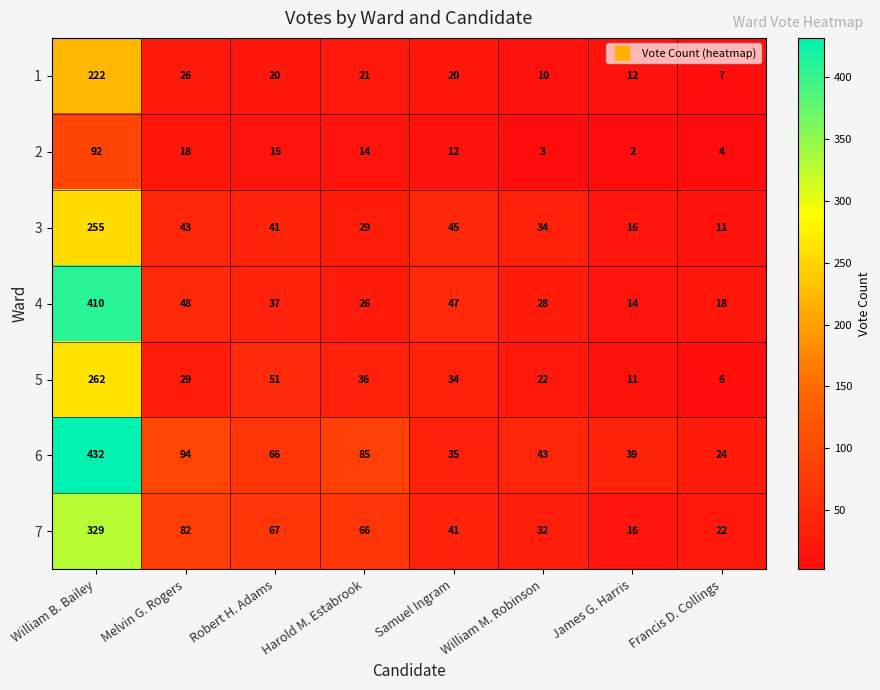

Which category has the lowest value in the 4 series?

James G. Harris